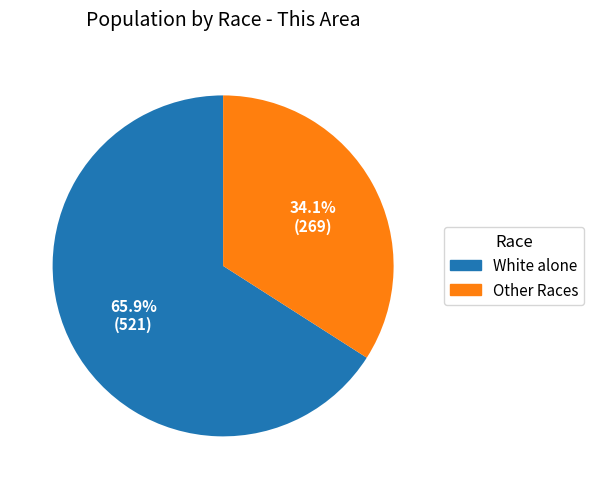

Is there a majority slice in this chart?

Yes